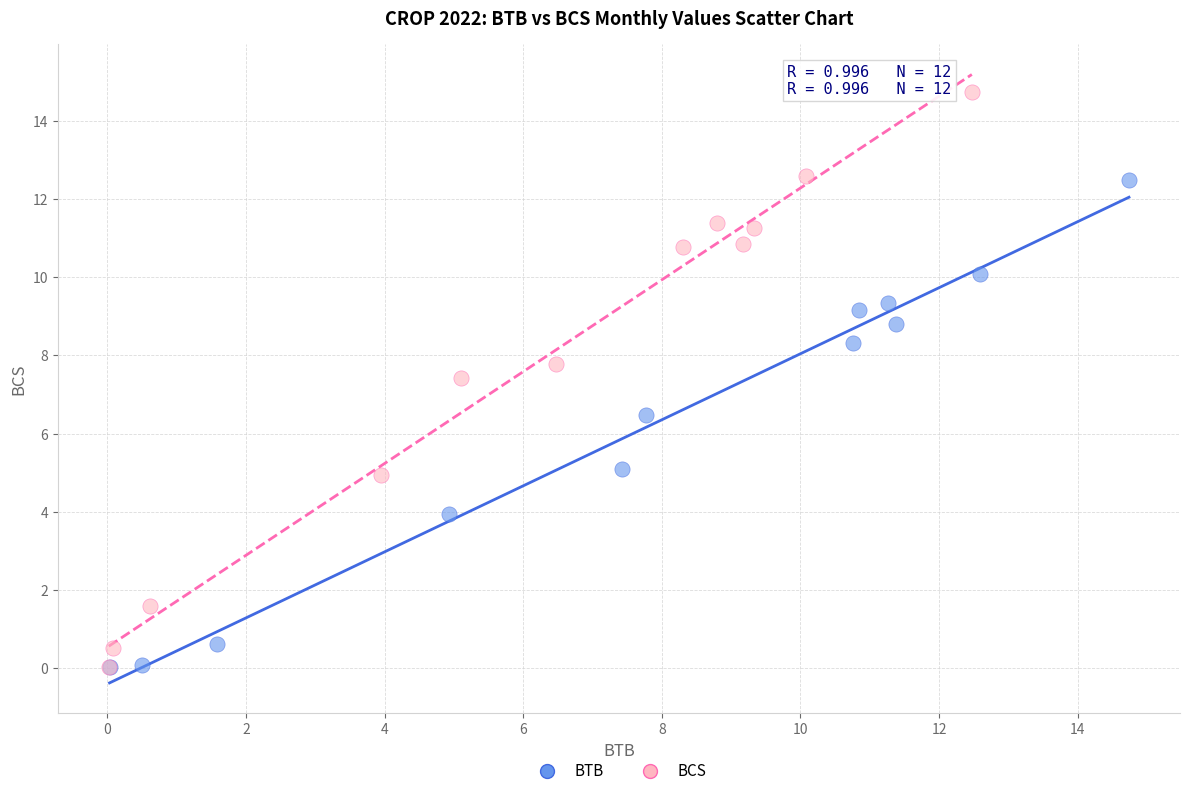

Which series contains the highest Y value?

BCS